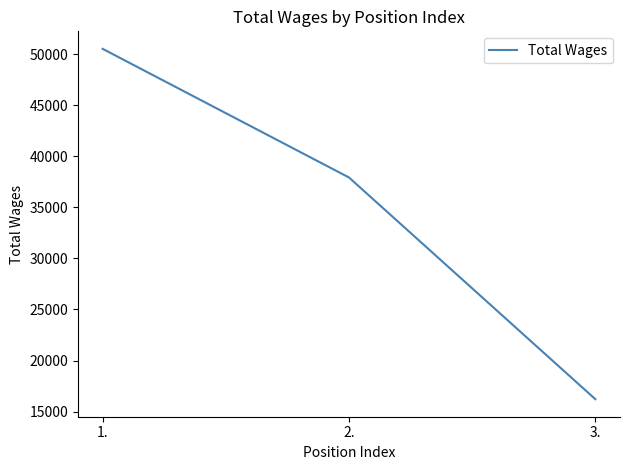

List the labels in order of value, largest first.

1., 2., 3.